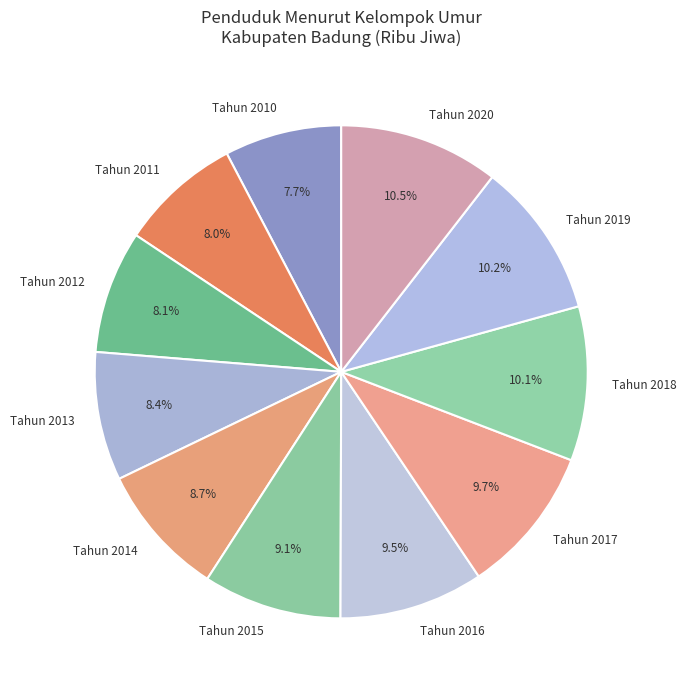

Is the sum of Tahun 2019 and Tahun 2016 greater than half?

No